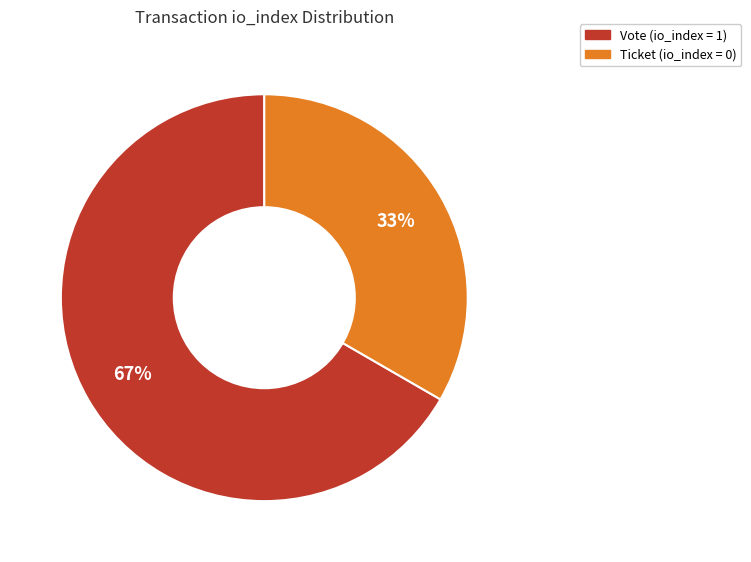

Is there any slice that represents more than half of the pie?

Yes